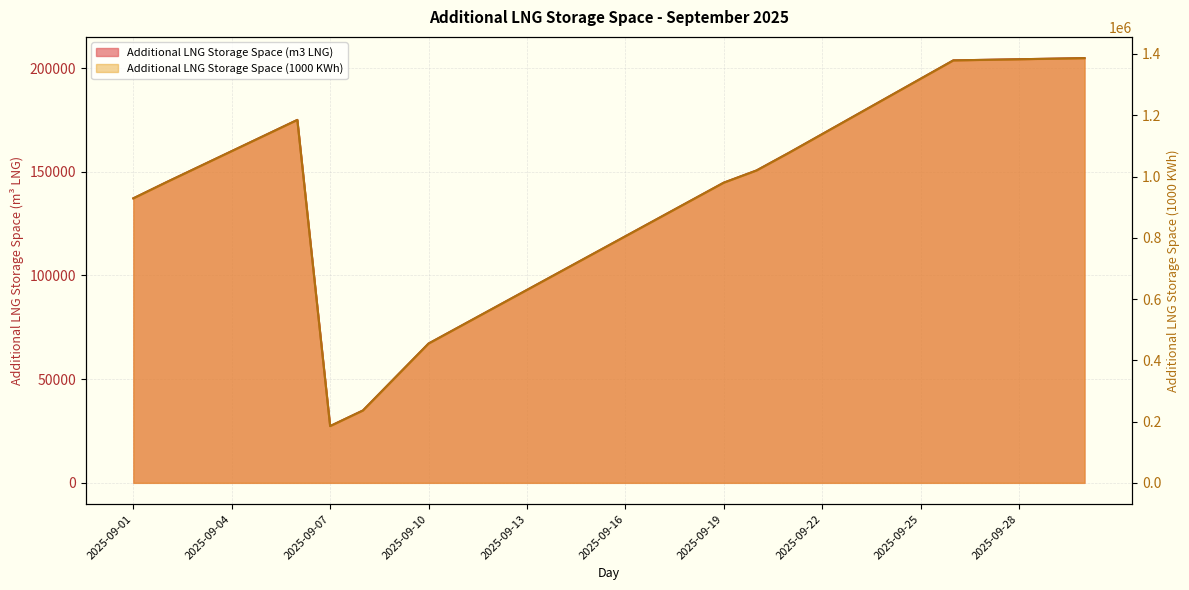

True or false: Additional LNG Storage Space (m3 LNG) and Additional LNG Storage Space (1000 KWh) cross at least once.

False